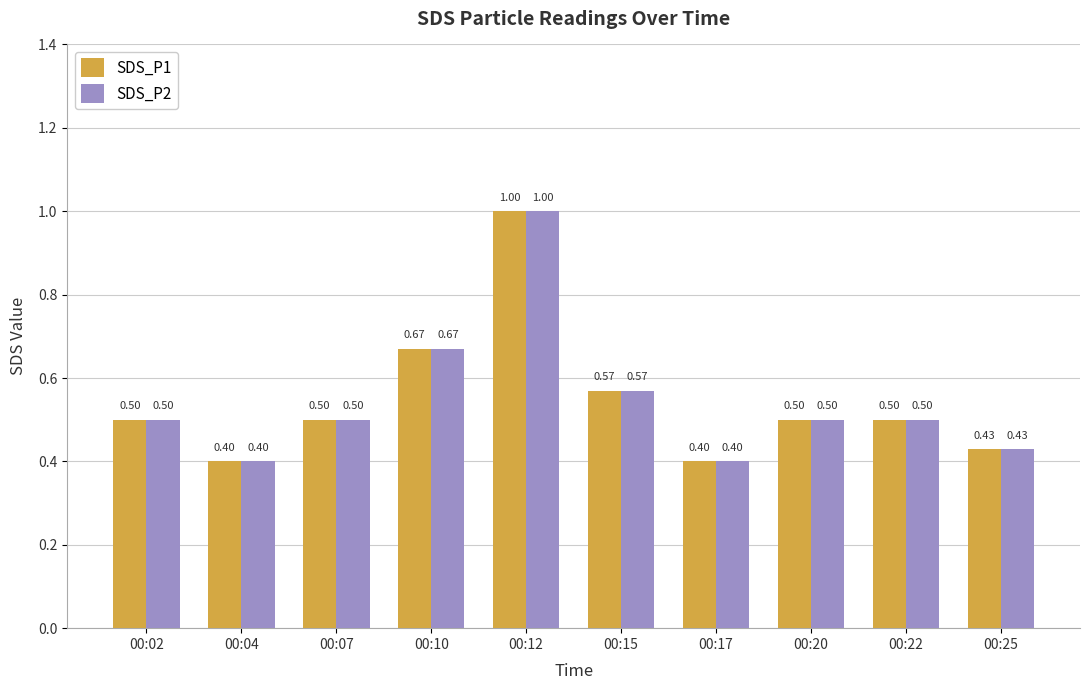

At how many categories does at least one series exceed 0?

10